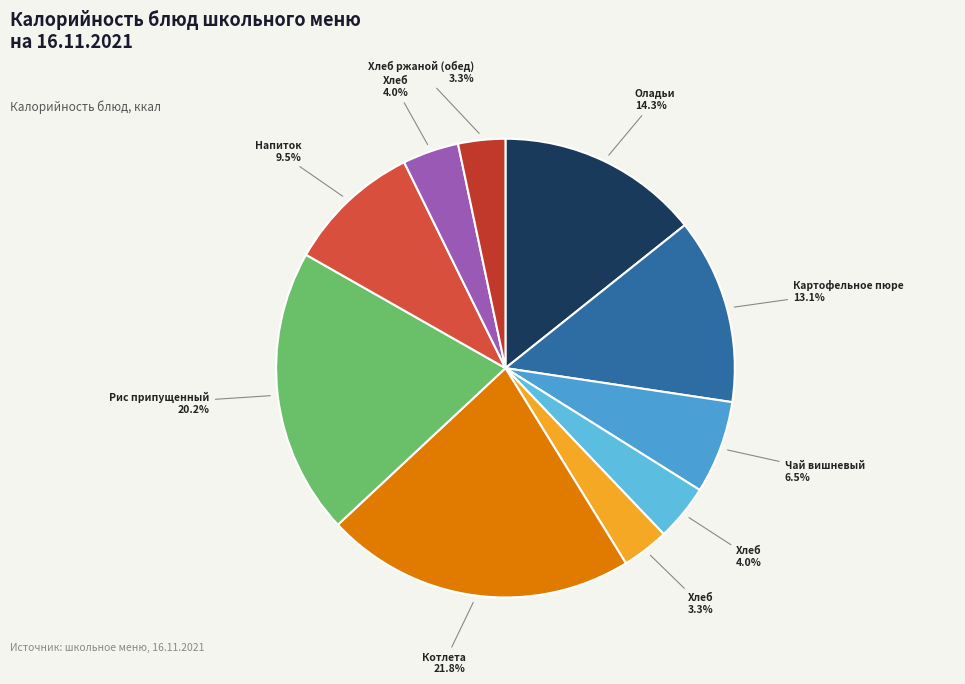

Is there a majority slice in this chart?

No